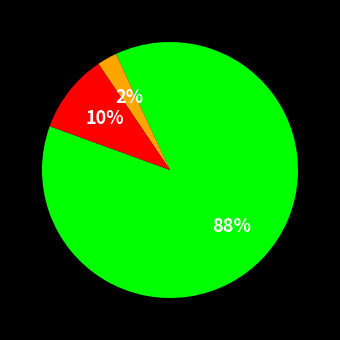

To the nearest percent, what is the average slice percentage?

33%